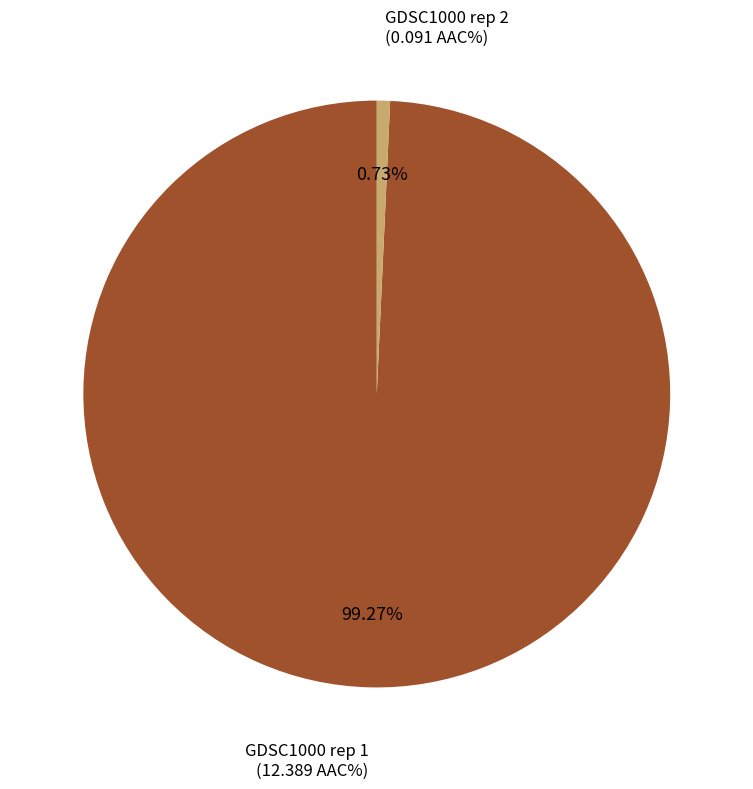

What percentage is the GDSC1000 rep 2 slice, to the nearest percent?

1%